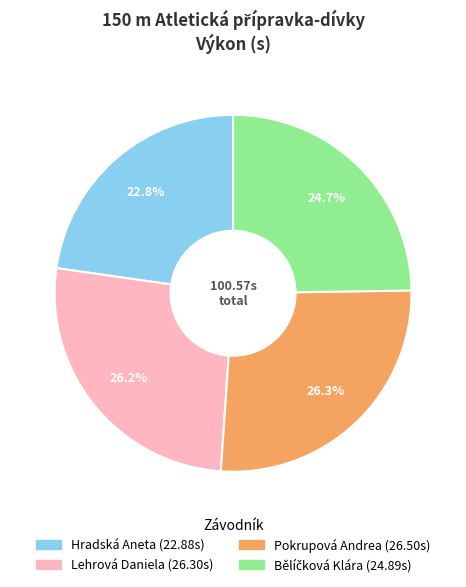

Is the sum of Pokrupová Andrea and Lehrová Daniela greater than half?

Yes